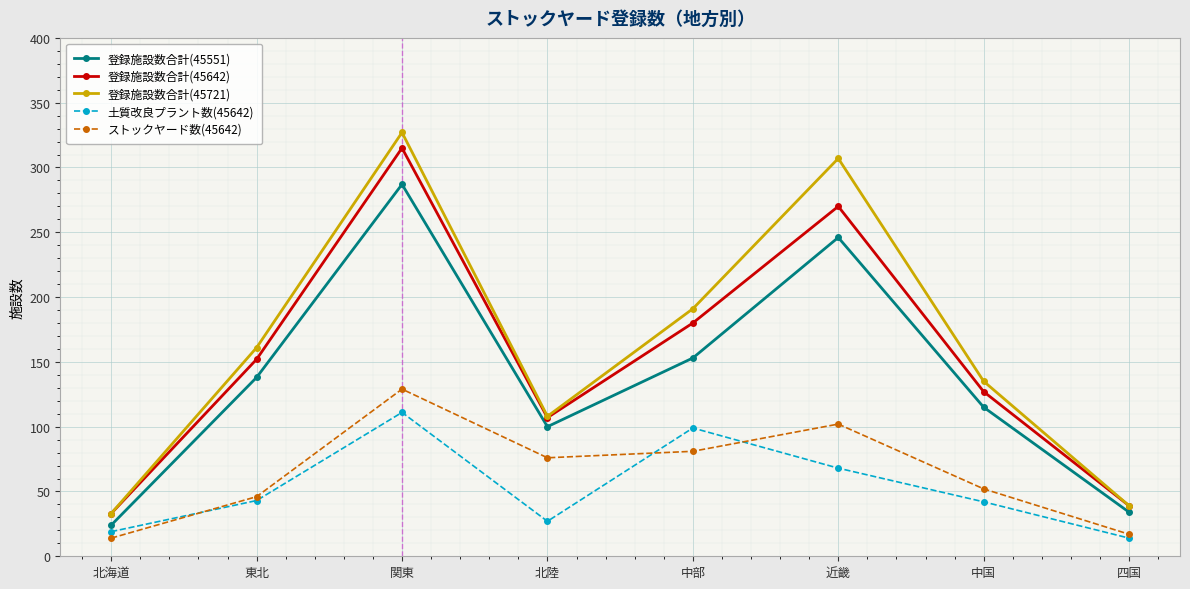

Which series changed the most between 中部 and 近畿?

登録施設数合計(45721)